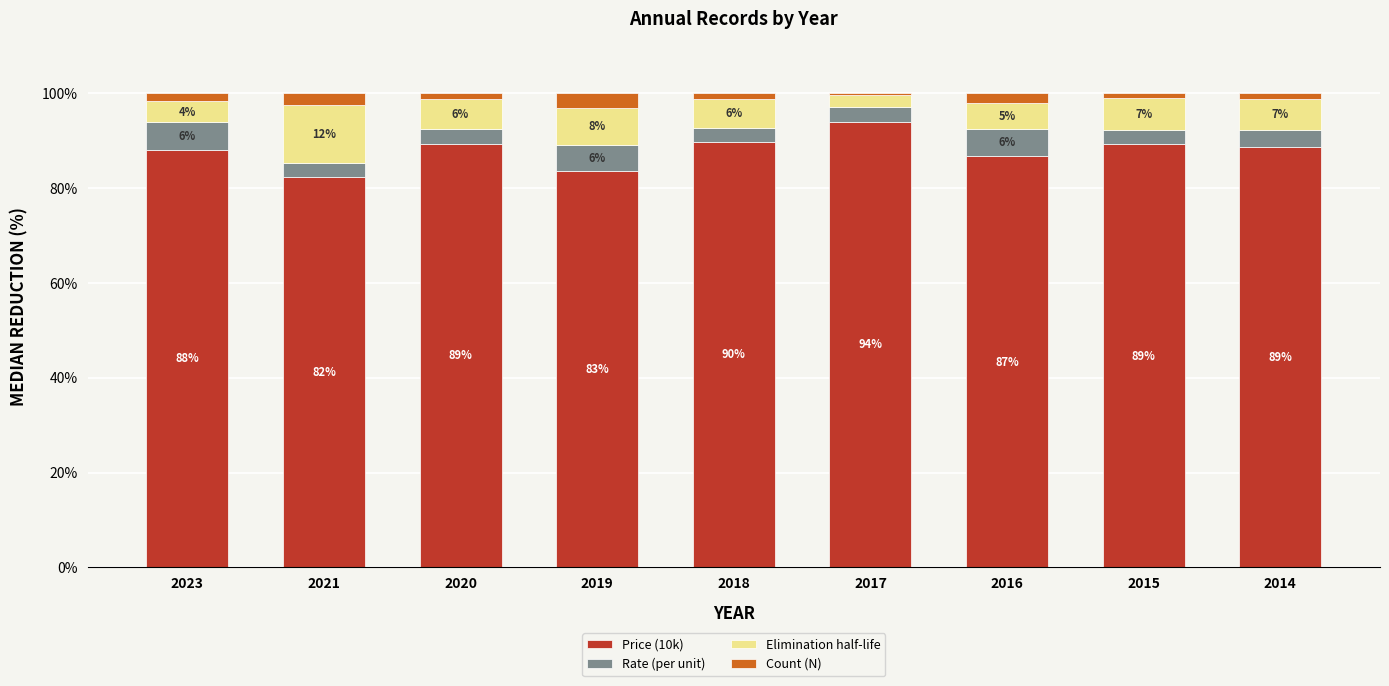

Does the chart contain any negative values?

No